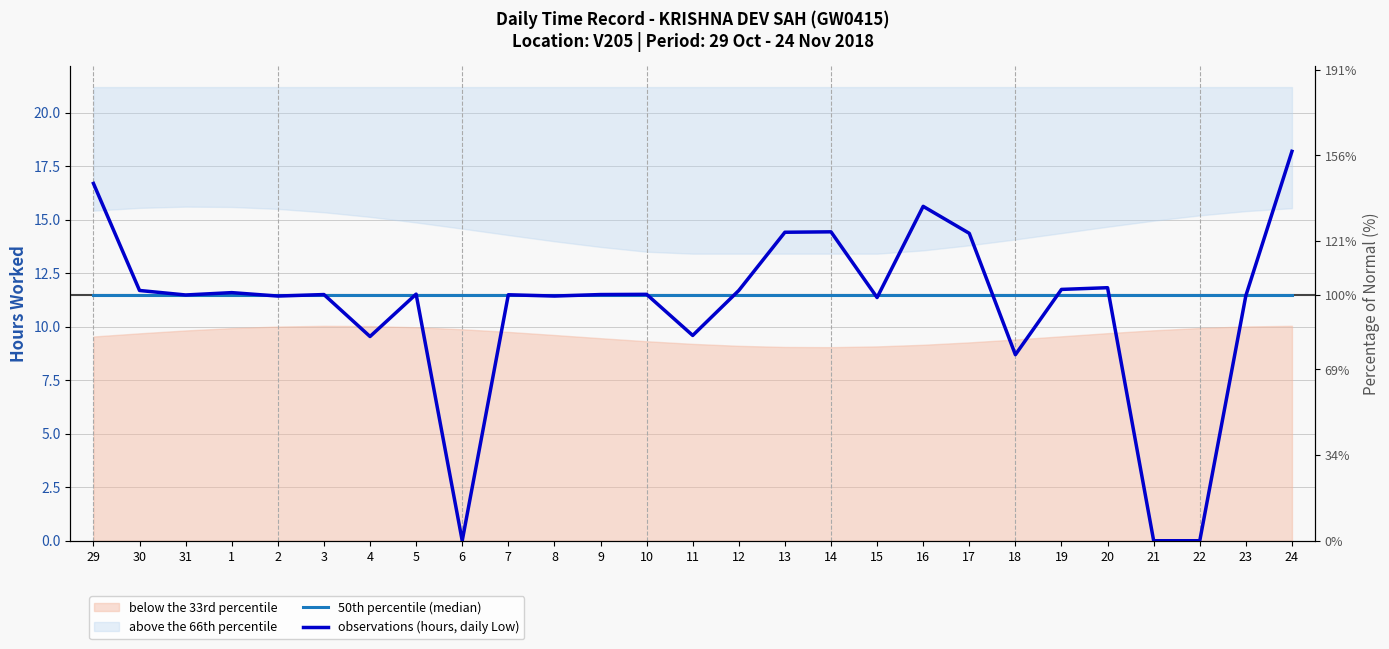

How many lines are shown in the chart?

2